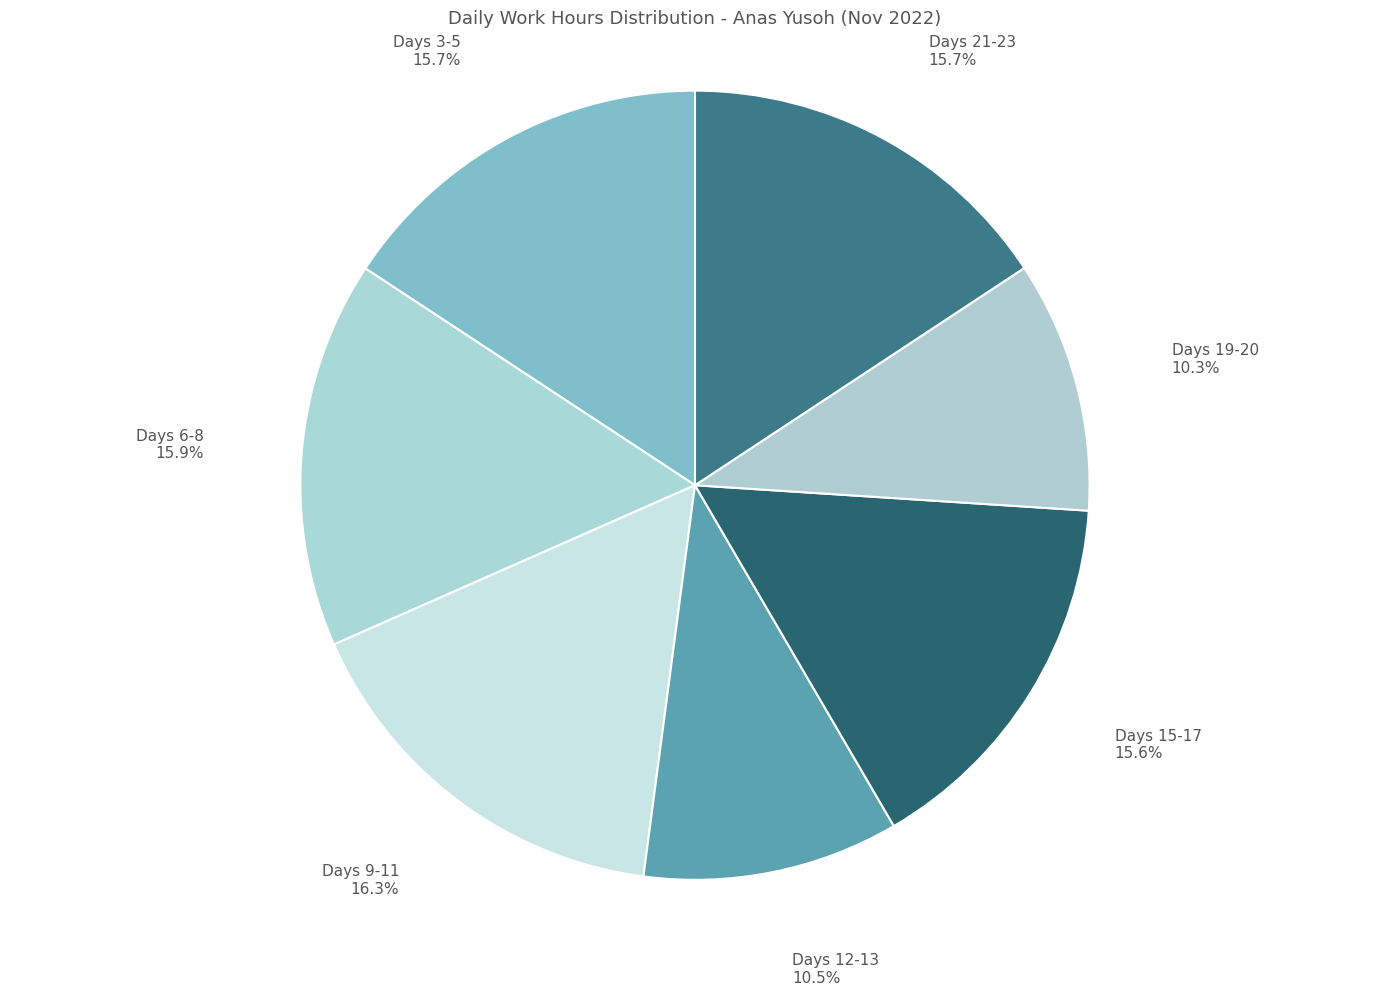

Does any single category account for the majority?

No